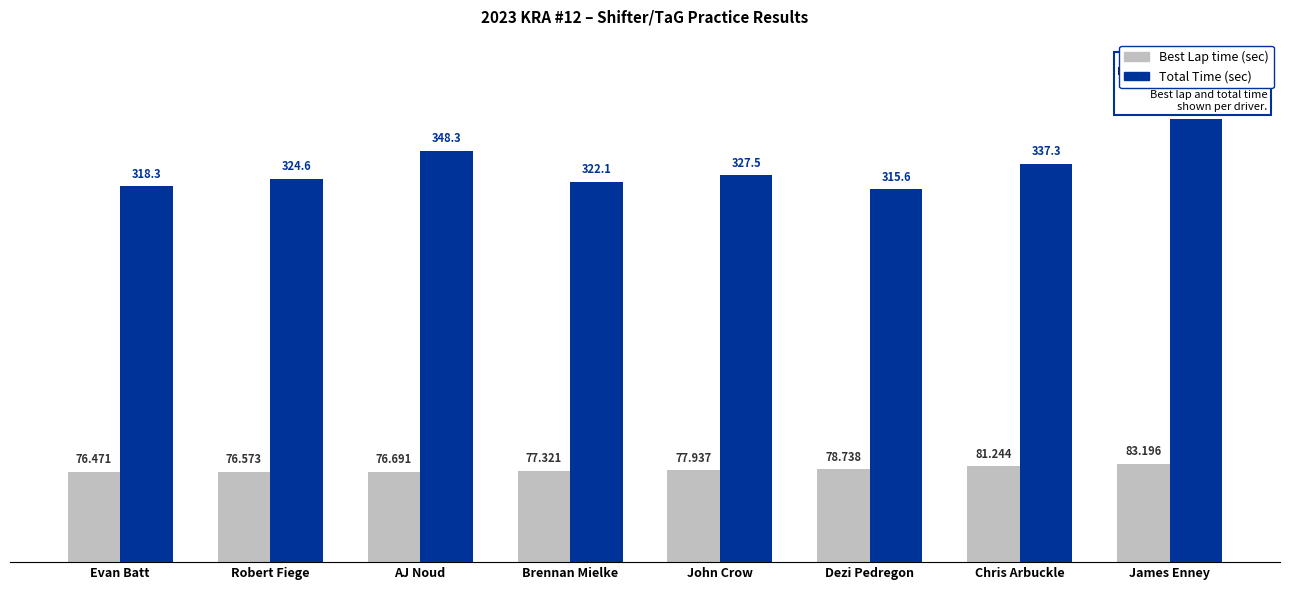

Which label corresponds to the largest value in the chart?

James Enney